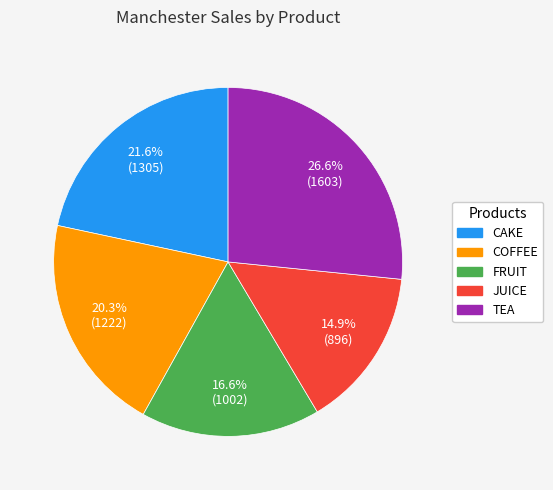

Rank the categories by value from highest to lowest.

TEA, CAKE, COFFEE, FRUIT, JUICE